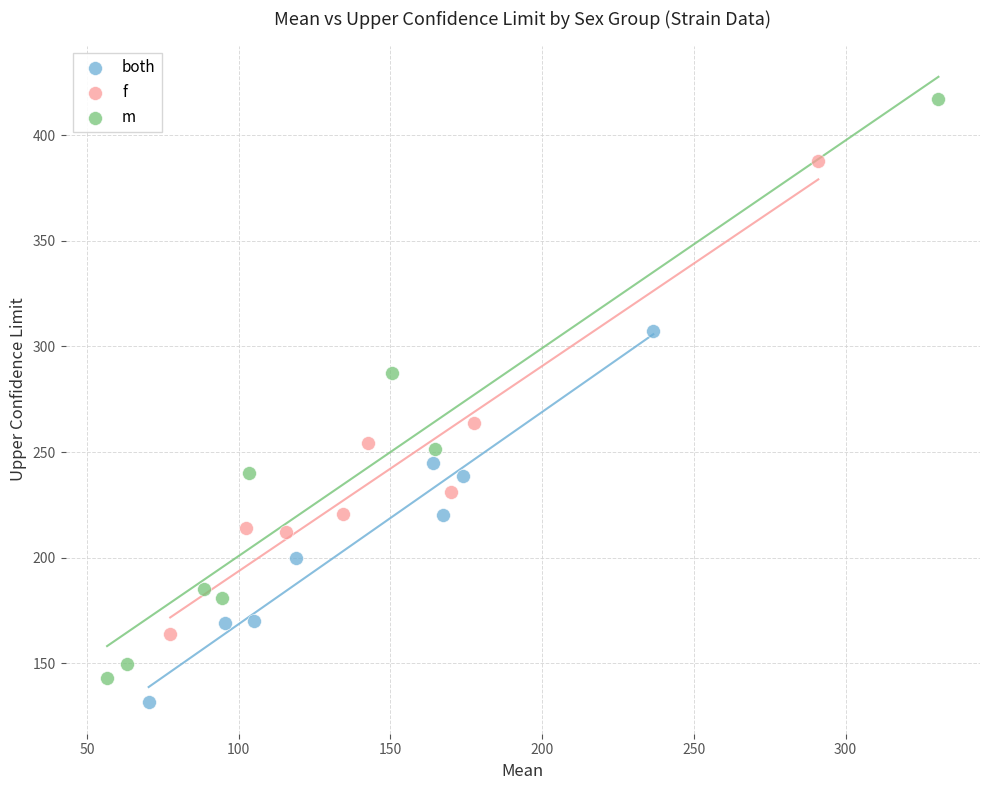

Which series contains the lowest Y value?

both